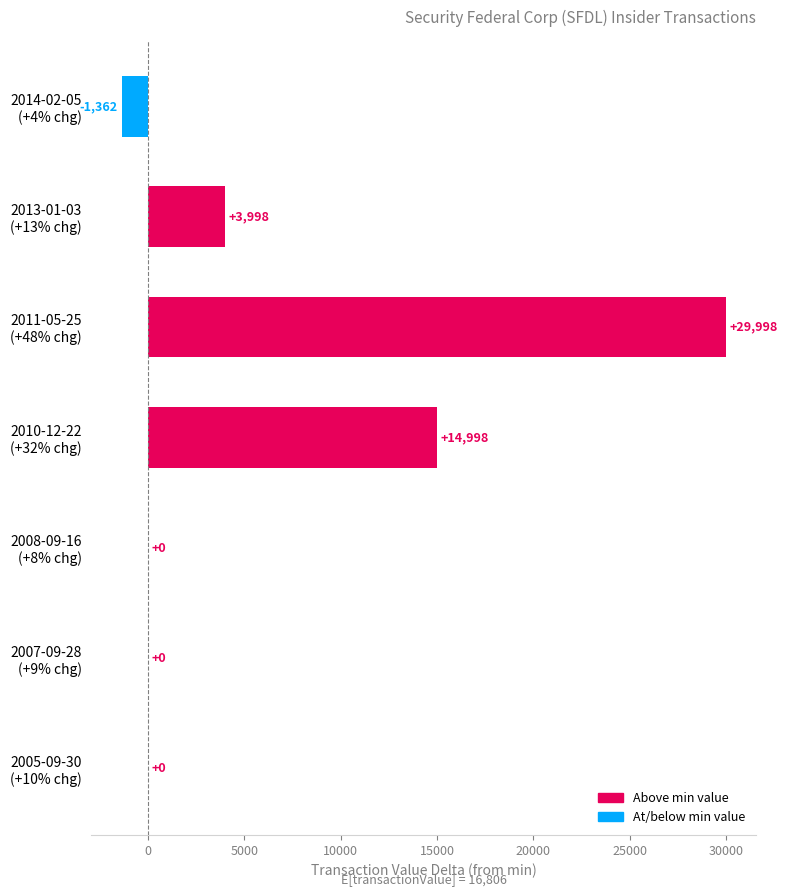

What is the sum of all values?

47632